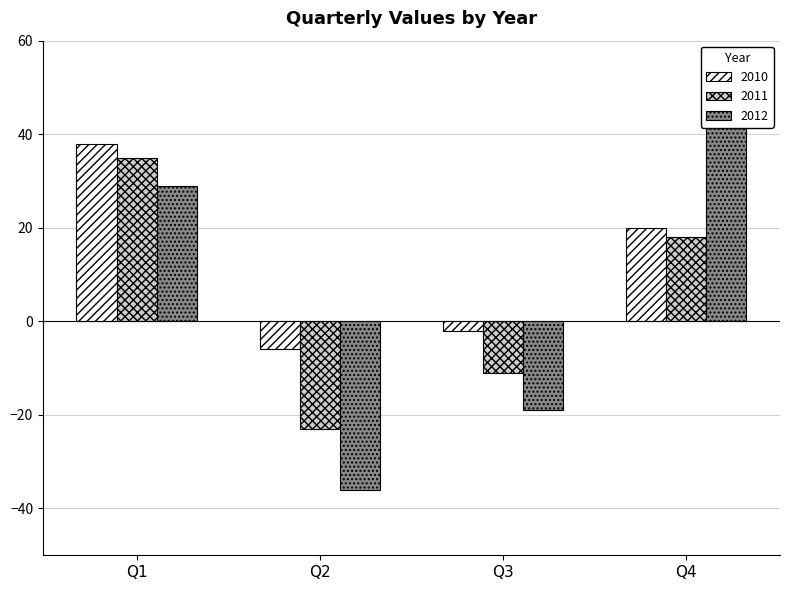

Where does the 2010 series first go above 20?

Q1